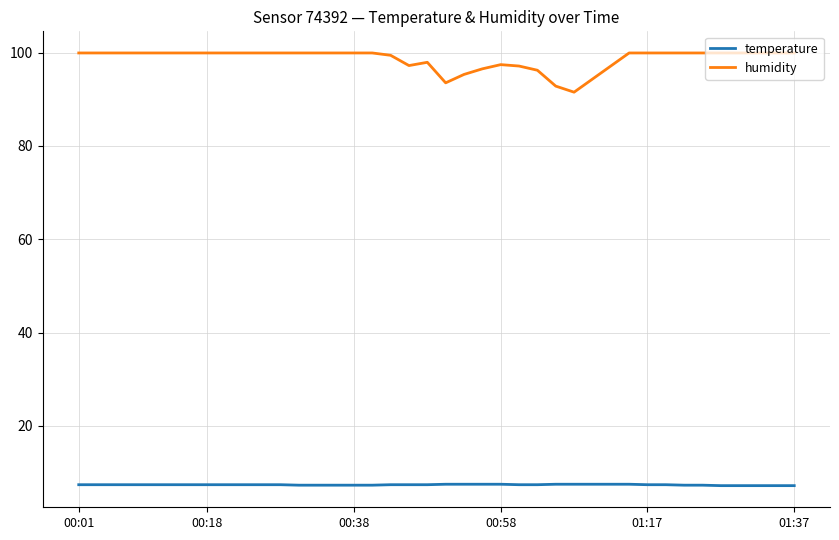

What is the highest value of the humidity series?

99.9